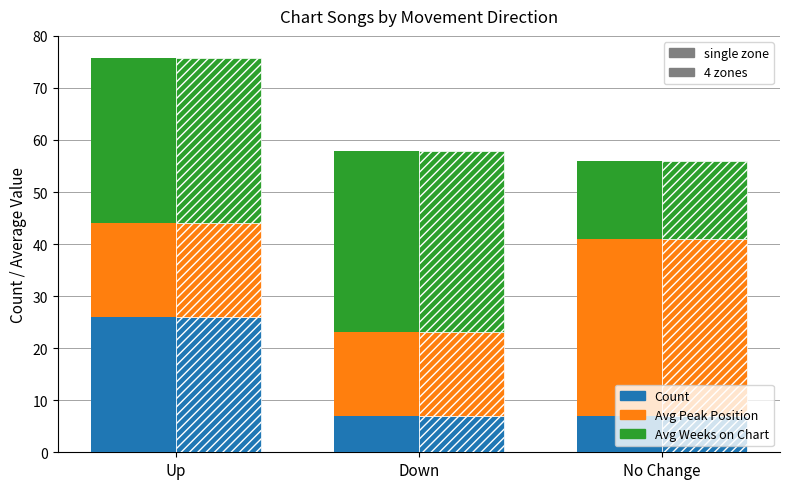

What is the spread (max minus min) of values at No Change?

27.0